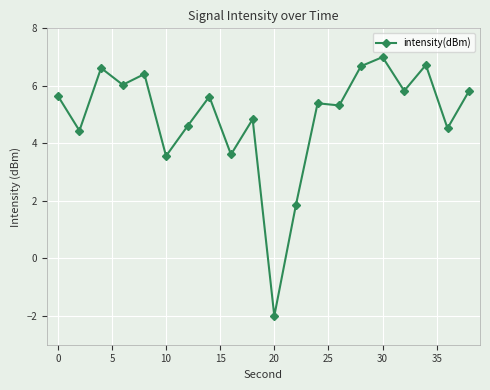

What is the greatest value displayed?

7.0